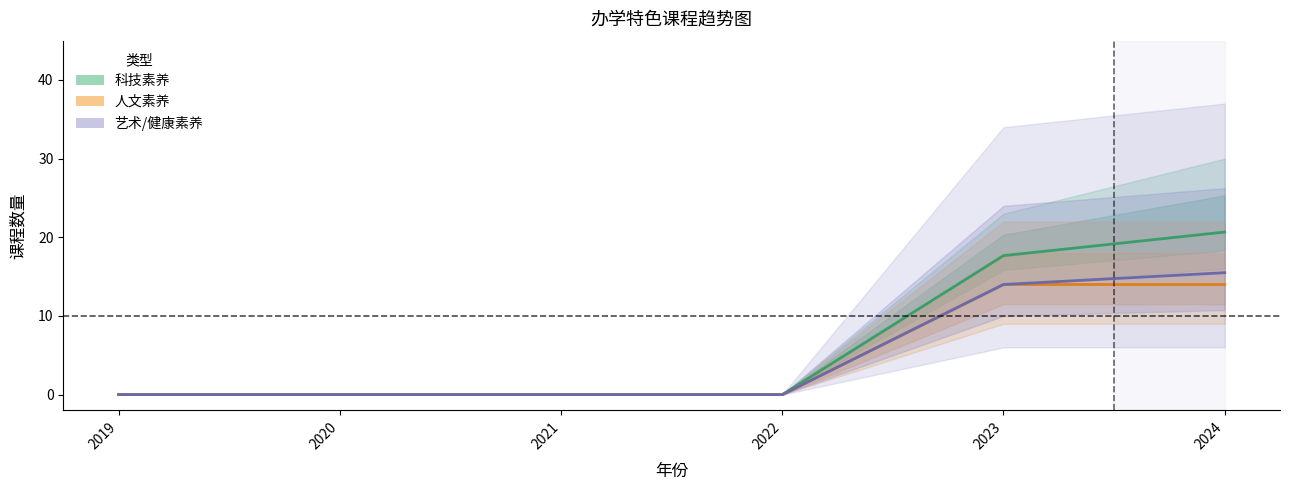

Does the chart have visible grid lines?

No